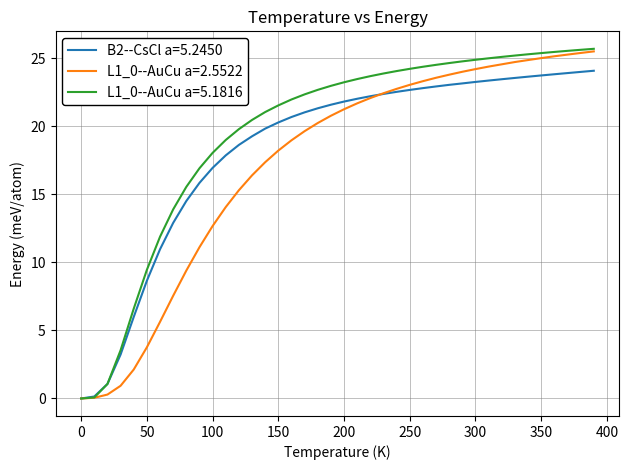

List the series in order of their overall mean, highest first.

L1_0--AuCu a=5.1816, B2--CsCl a=5.2450, L1_0--AuCu a=2.5522